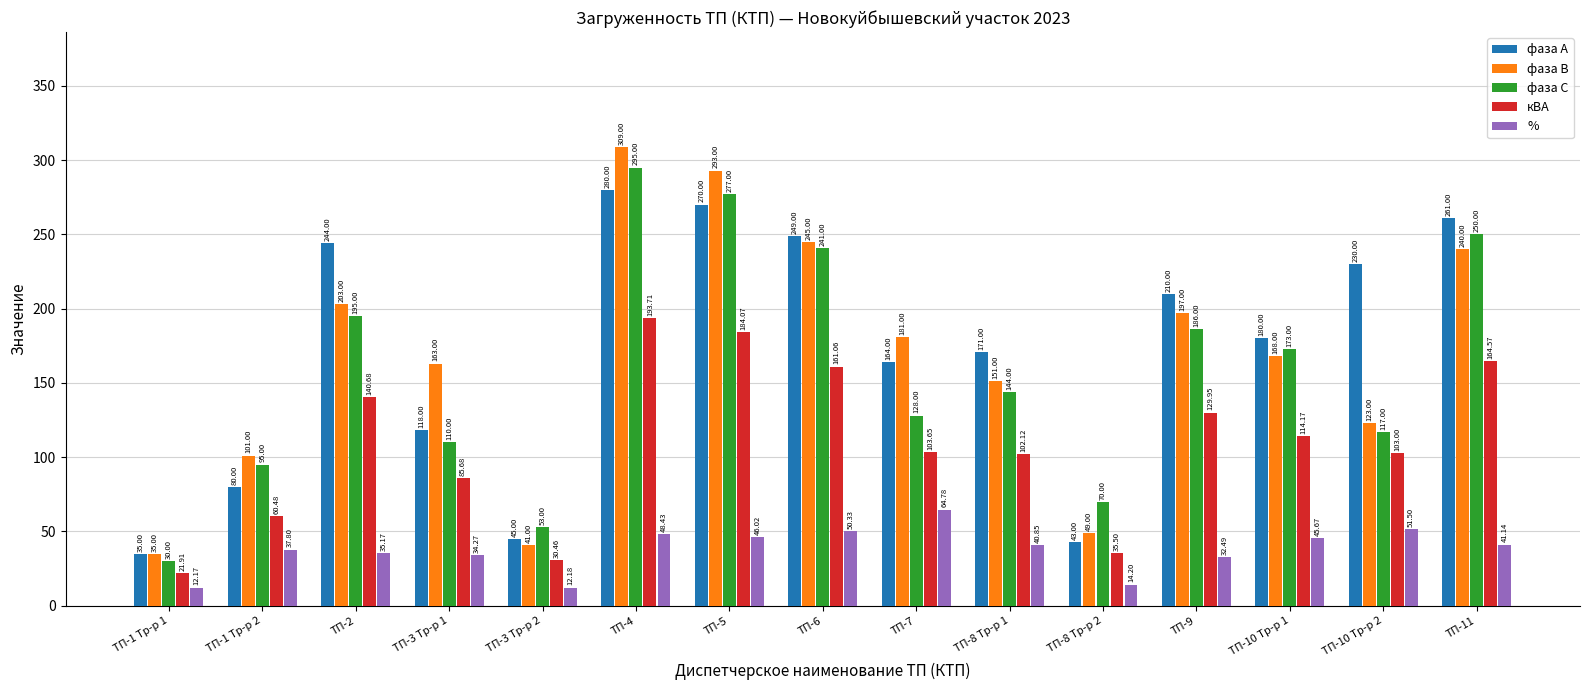

At which label does кВА reach its minimum?

ТП-1 Тр-р 1